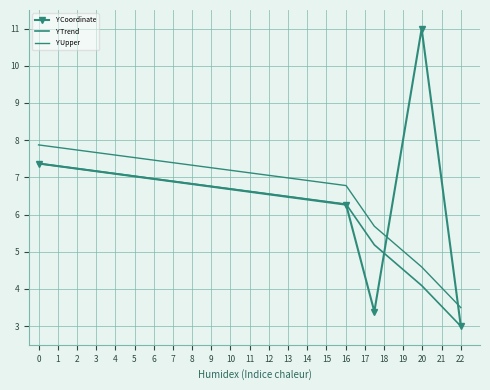

What is the sum of all Y Trend values?

25.9